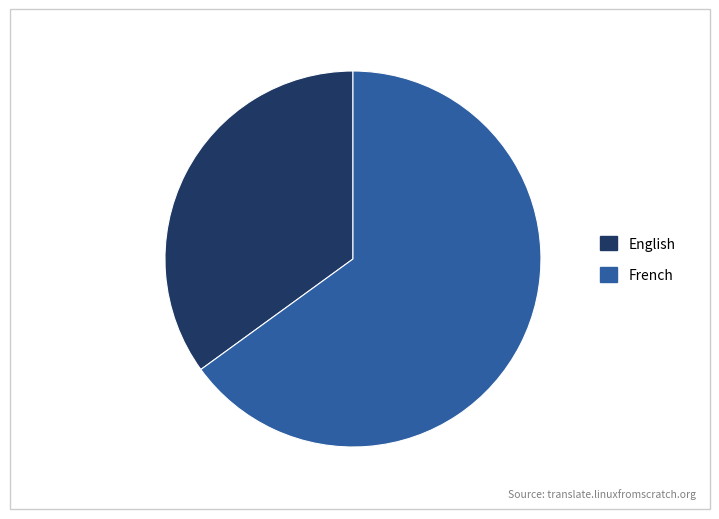

Count the number of slices in the pie.

2